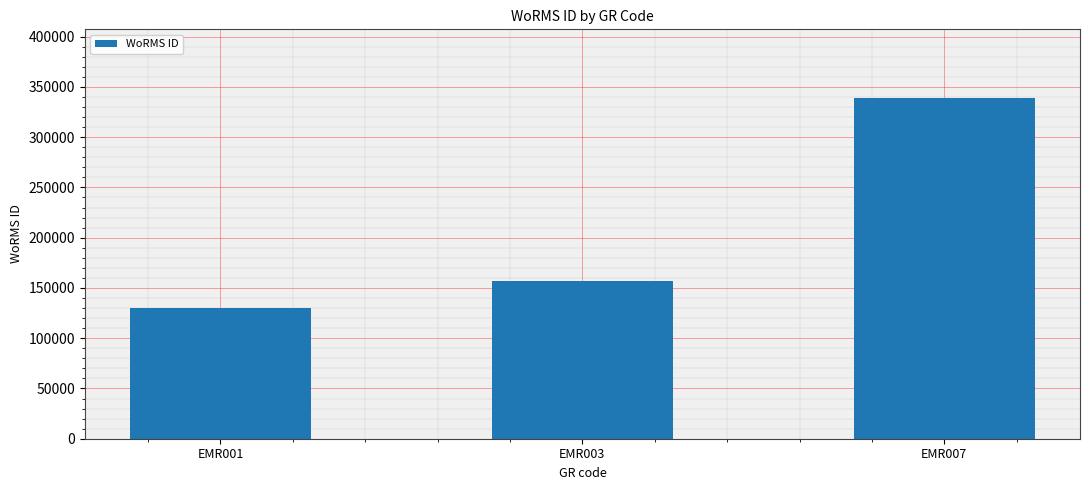

What is the value of the 2nd bar from the left?

157392